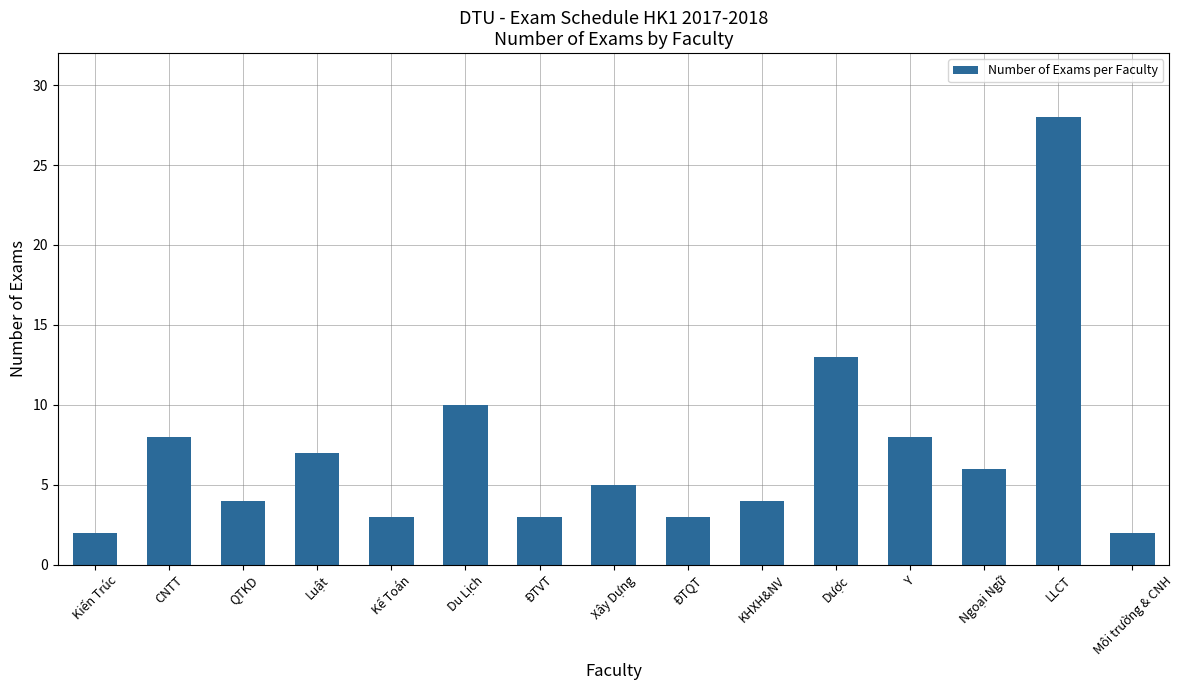

How many values are below 5?

7